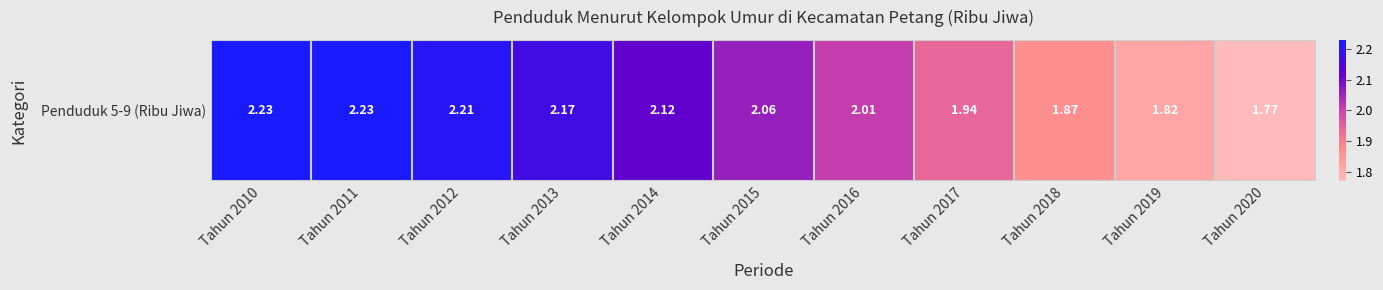

Reading right to left, extract all data points from this chart.

1.8	1.8	1.9	1.9	2.0	2.1	2.1	2.2	2.2	2.2	2.2